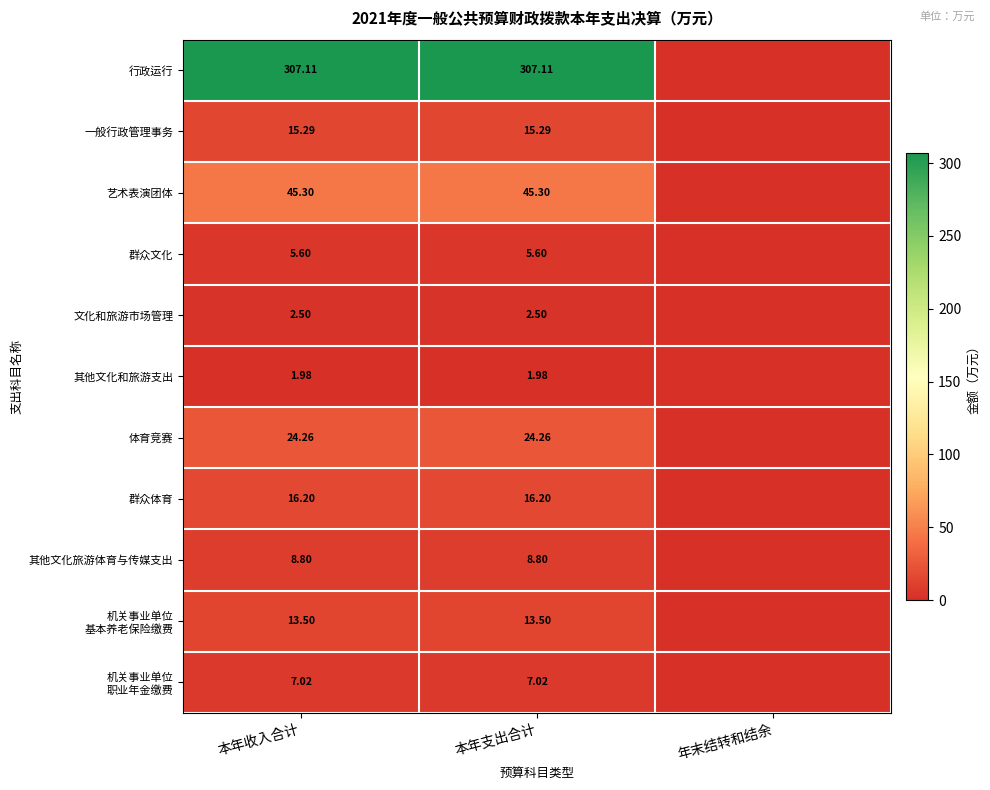

How many values in the 机关事业单位 职业年金缴费 series are below 7?

1